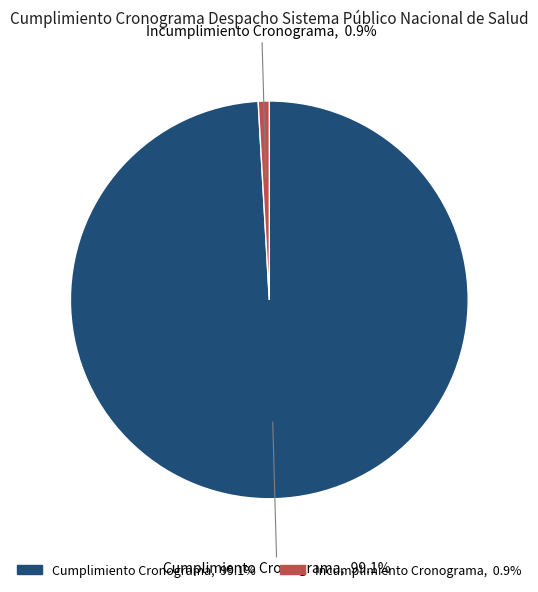

What percentage is the Cumplimiento Cronograma slice, to the nearest percent?

99%